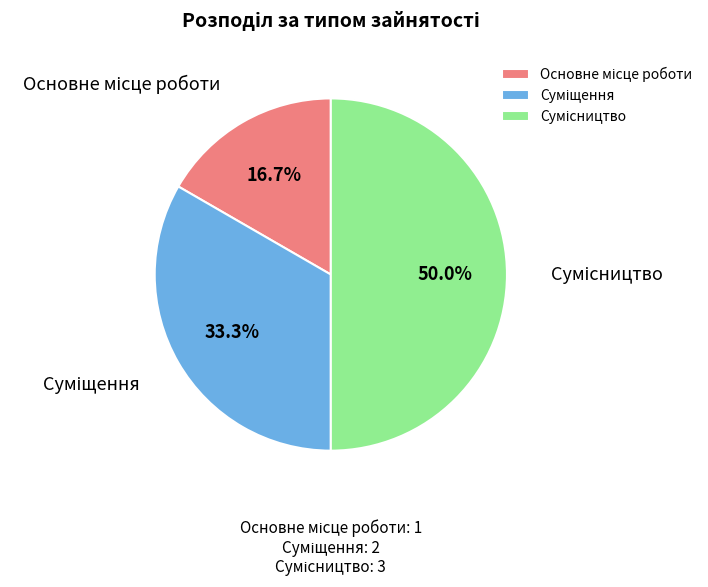

Which slice is the smallest?

Основне місце роботи